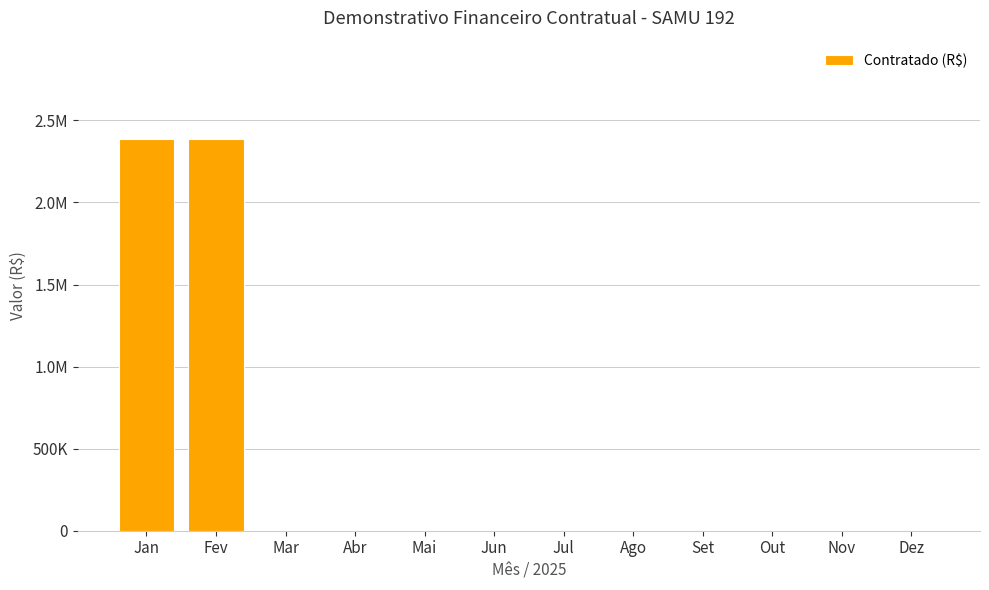

Are the bars horizontal?

No